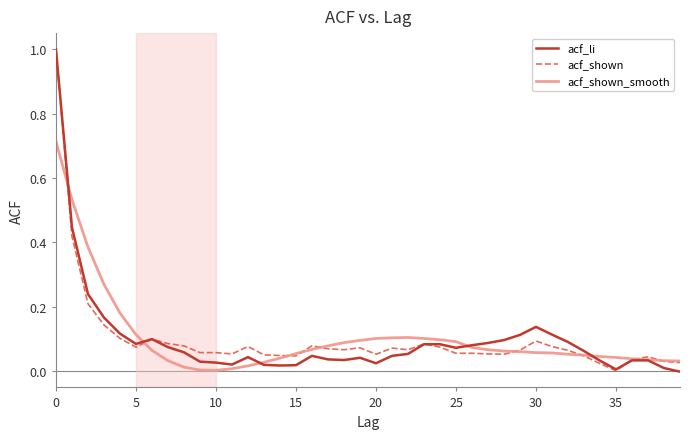

What is the maximum value for acf_li?

1.0